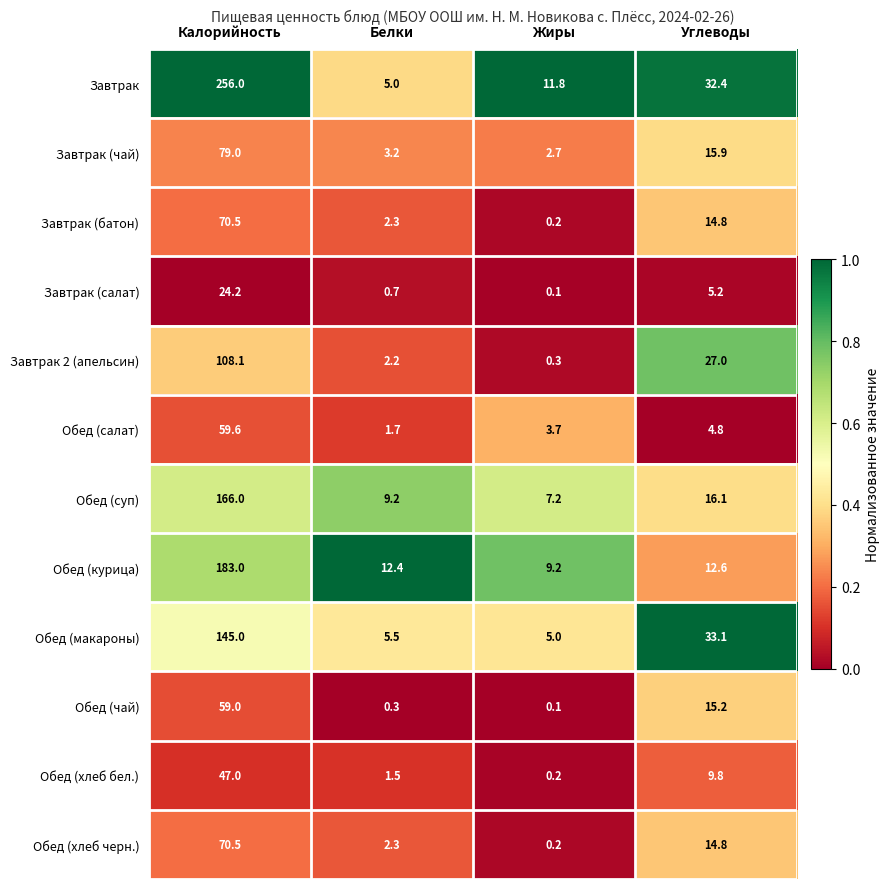

Which category has the lowest value across all series?

Жиры